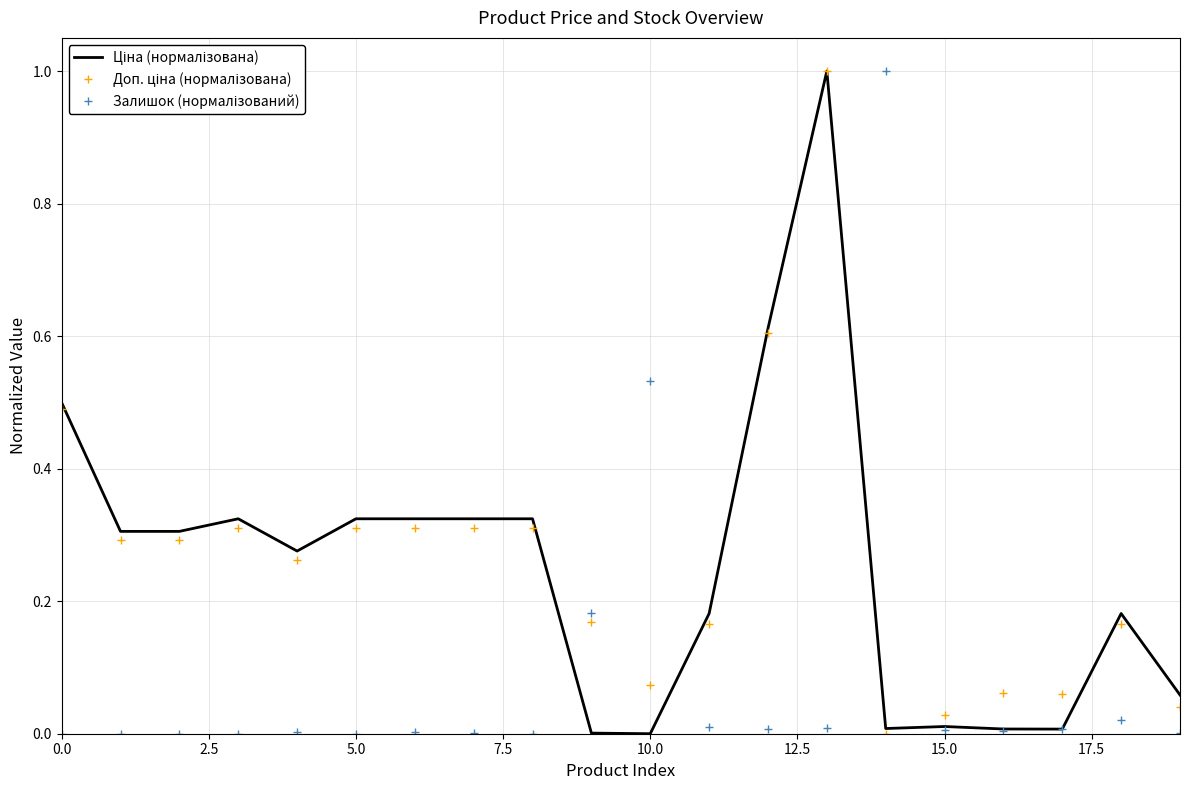

What is the maximum value shown in the chart?

1.0